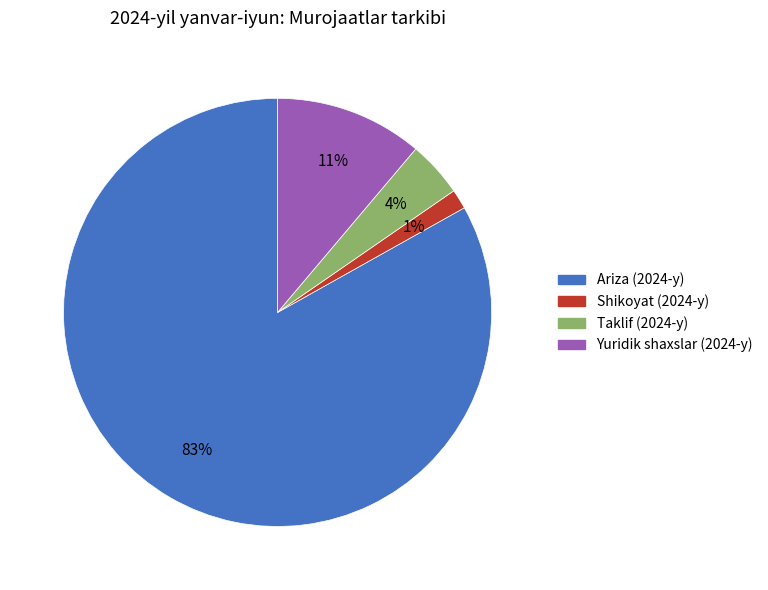

Which category accounts for the majority?

Ariza (2024-y)